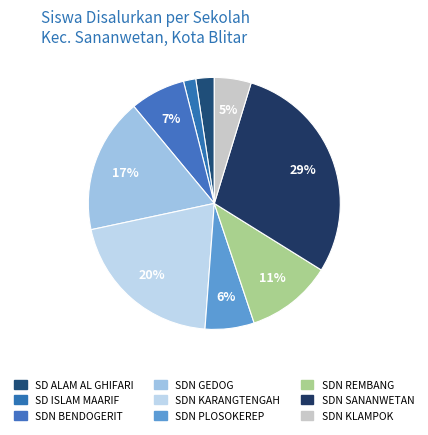

Which slice is the largest?

SDN 2 SANANWETAN